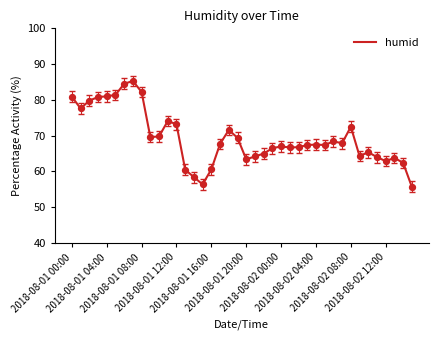

What is the minimum value shown in the chart?

55.7